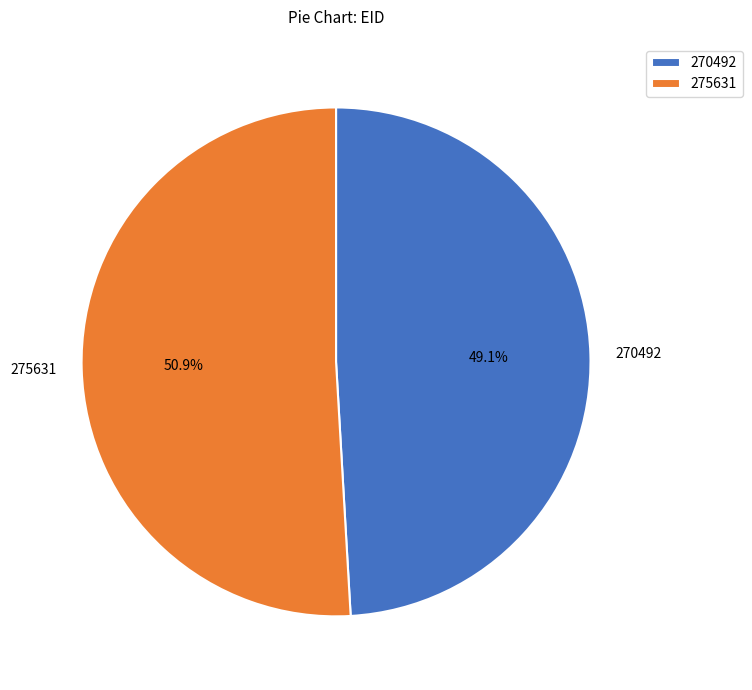

What is the majority slice?

275631